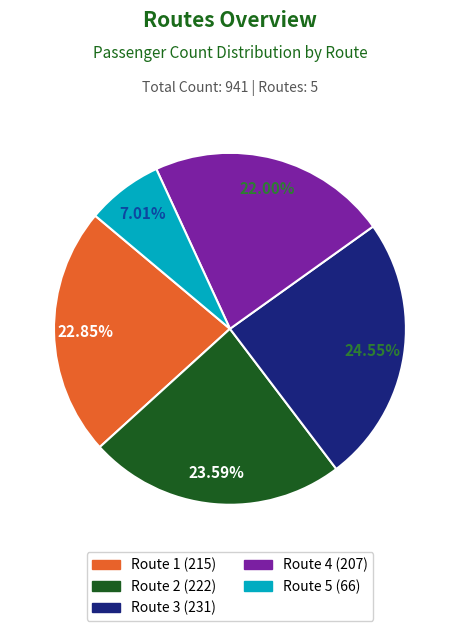

Between Route 3 and Route 4, which is larger?

Route 3